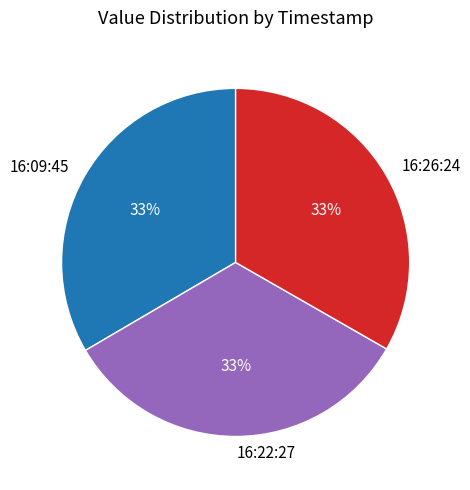

To the nearest percent, what portion does 16:09:45 represent?

33%